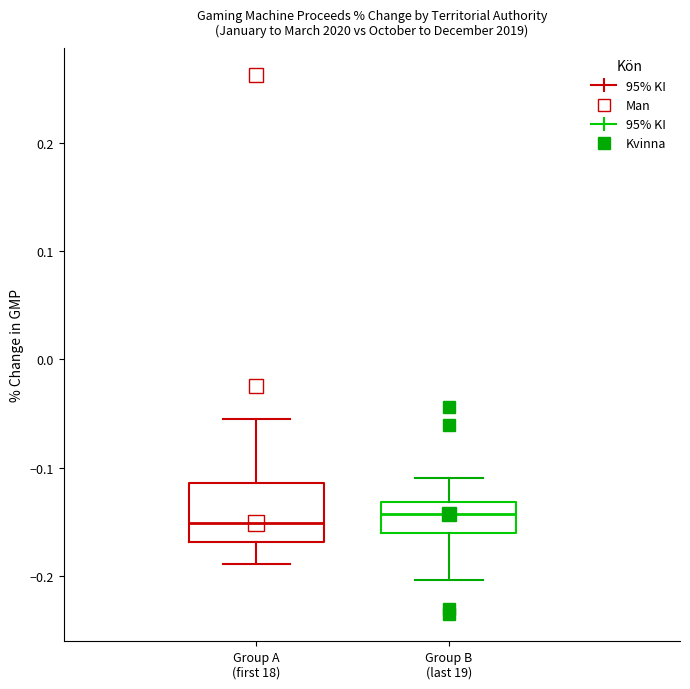

Which box is the tallest, from its lower edge to its upper edge?

Group A (first 18)